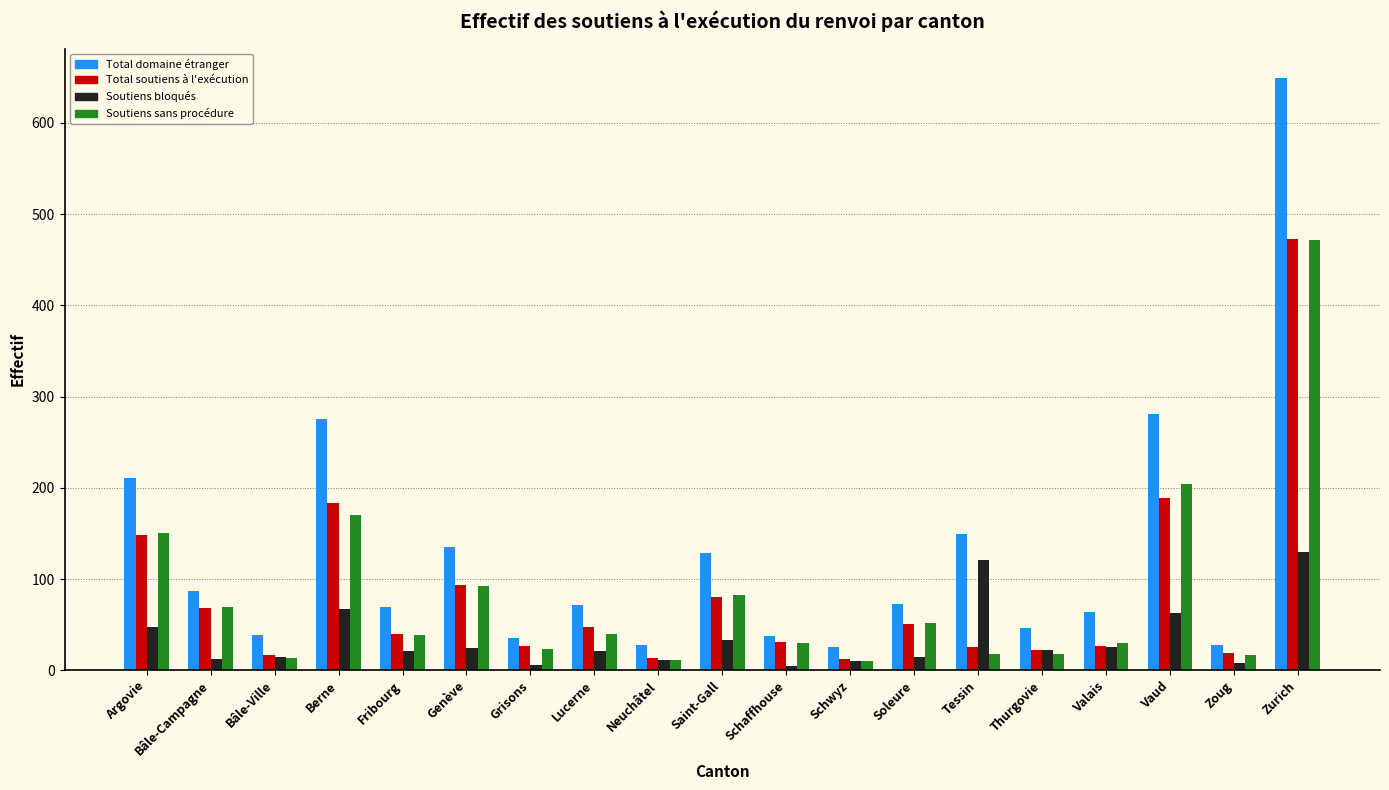

What is the difference between the second highest and minimum values in the Soutiens bloqués series?

116